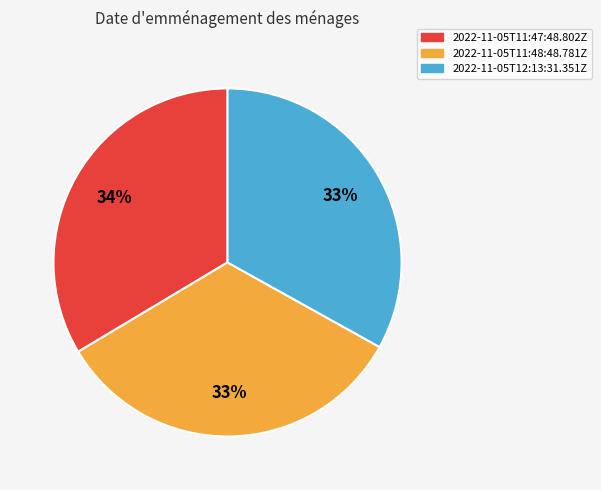

Does any single category account for the majority?

No